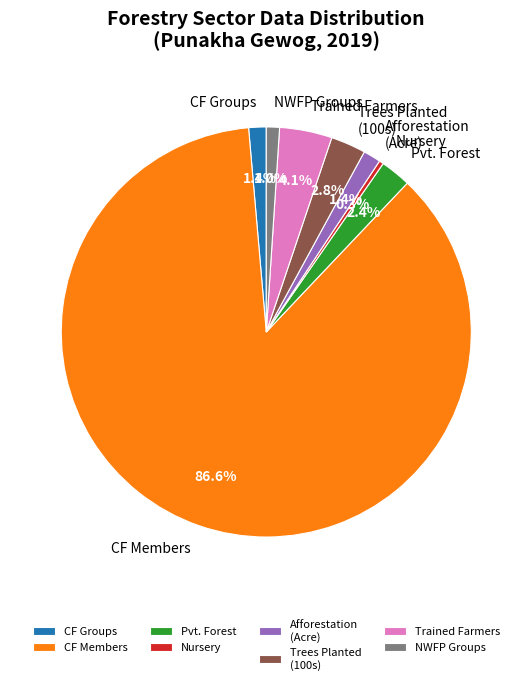

Count the number of slices in the pie.

8